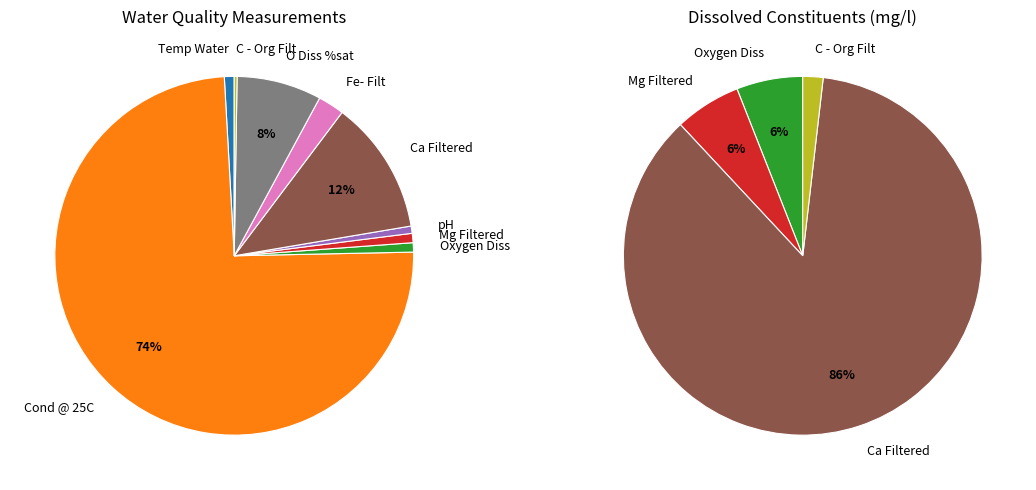

Is Cond @ 25C the majority of the pie?

Yes